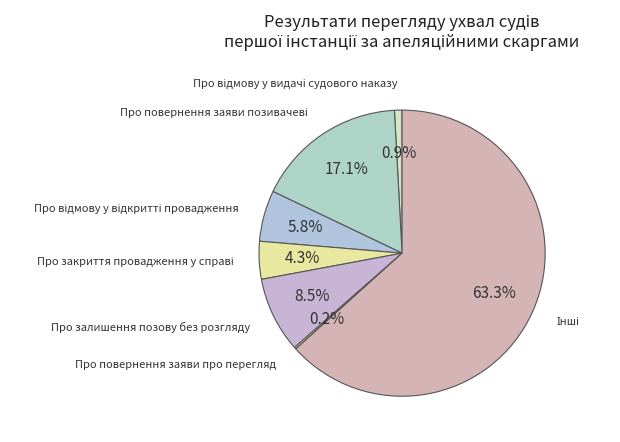

Is there a majority slice in this chart?

Yes